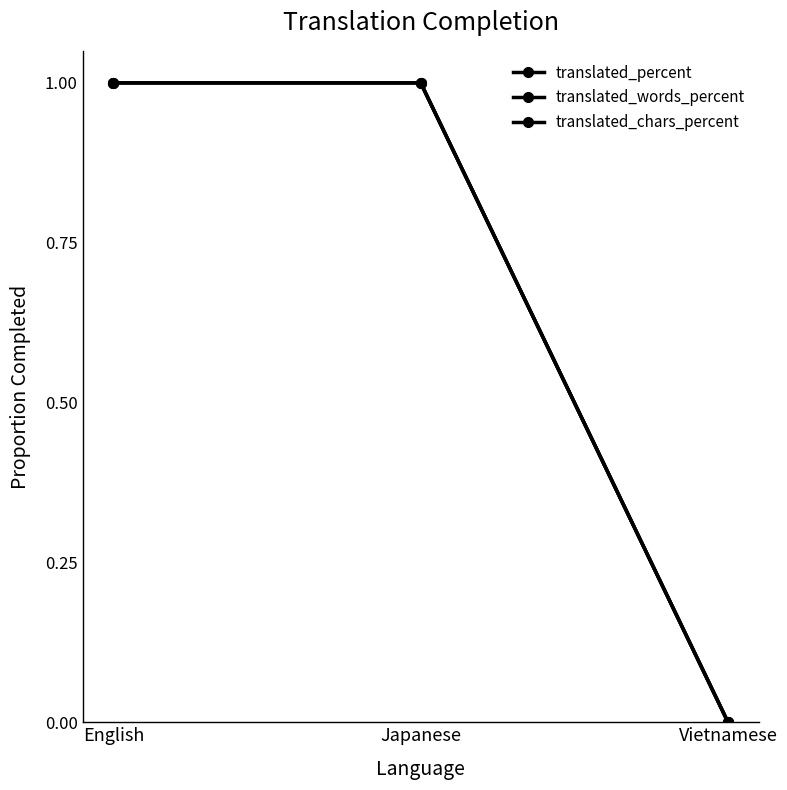

Does the chart have visible grid lines?

No